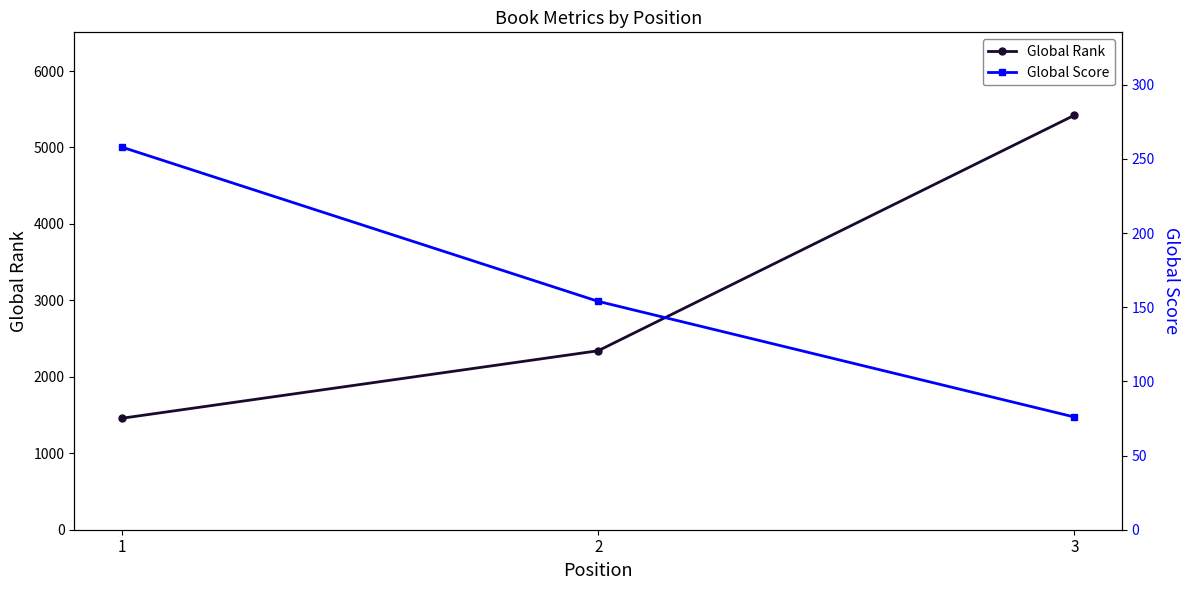

At how many categories does at least one series exceed 2130?

2